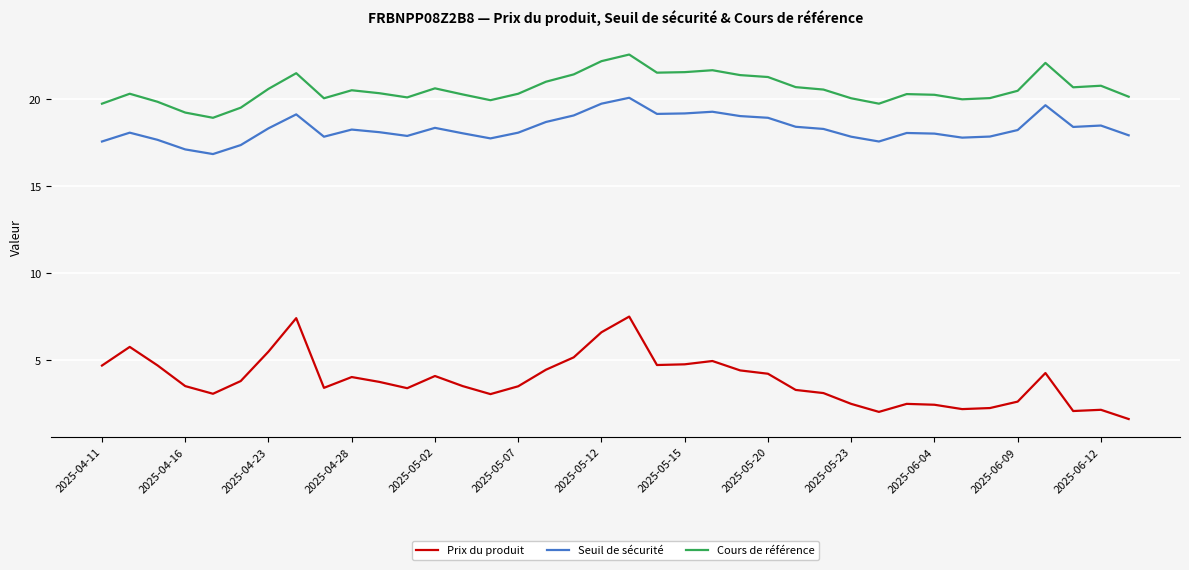

Rank the series by their maximum value, from highest to lowest.

Cours de référence, Seuil de sécurité, Prix du produit